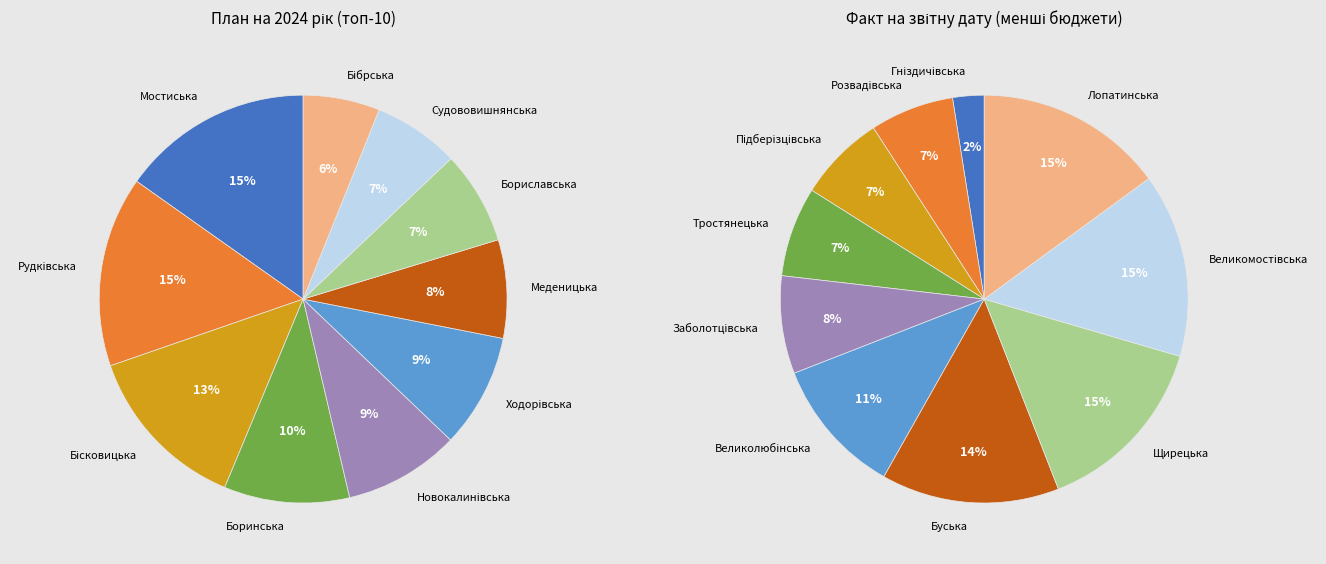

How many segments does this pie chart have?

20